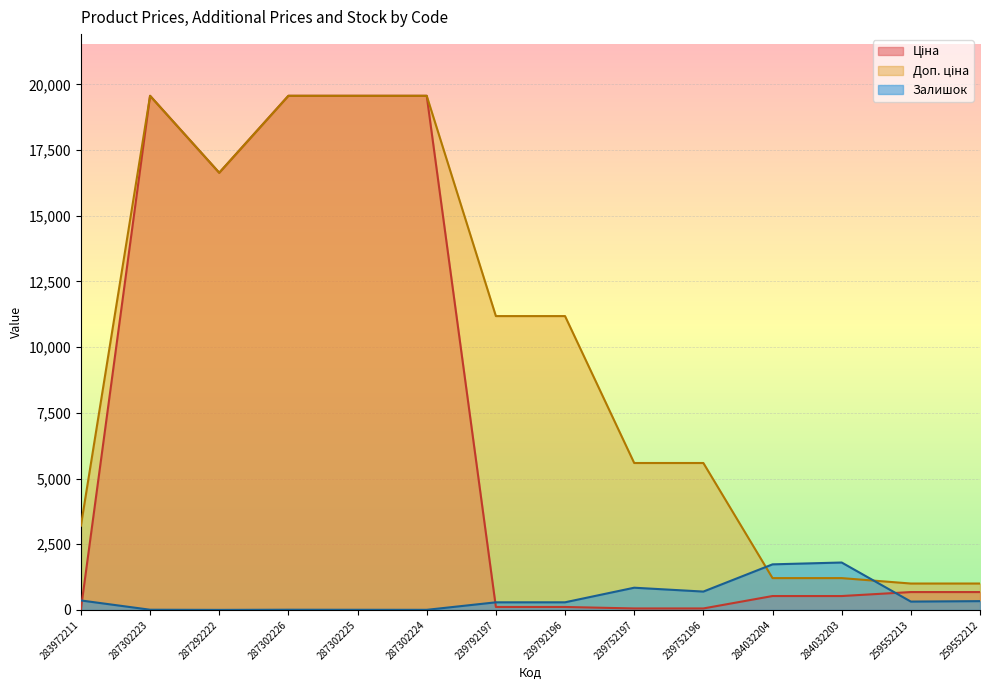

Where is the first local minimum for Ціна?

287292222